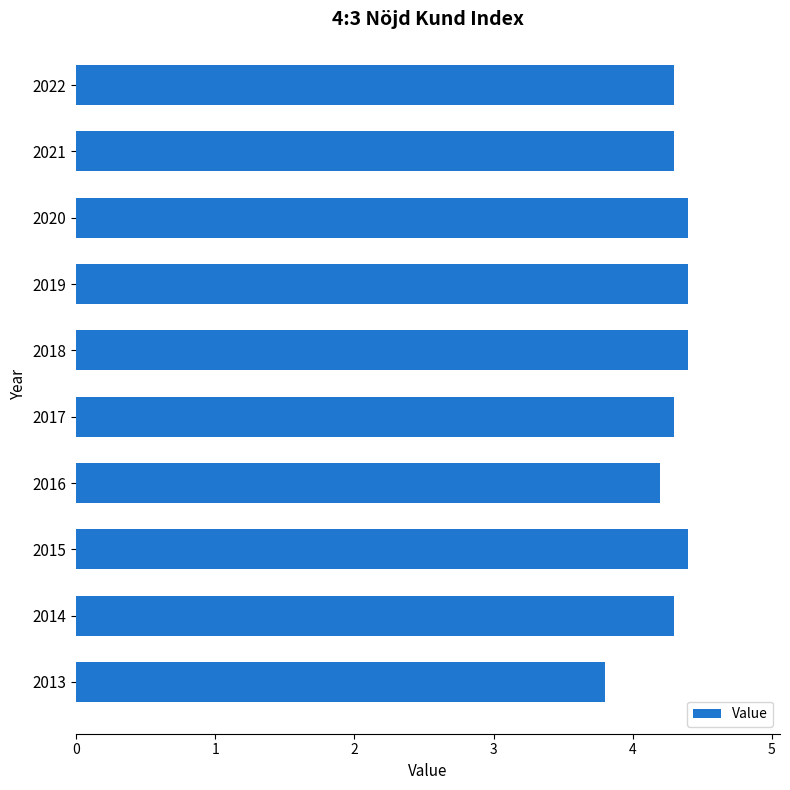

What is the difference between the second highest and second lowest values?

0.2